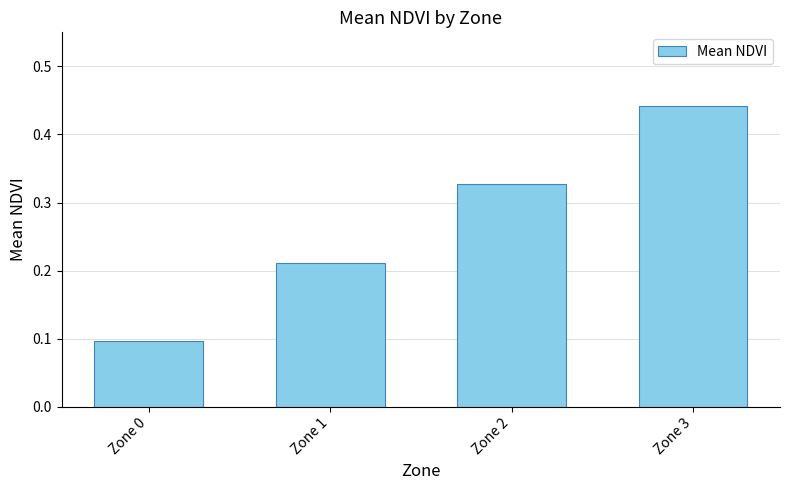

At which category does the chart reach its peak across all series?

Zone 3